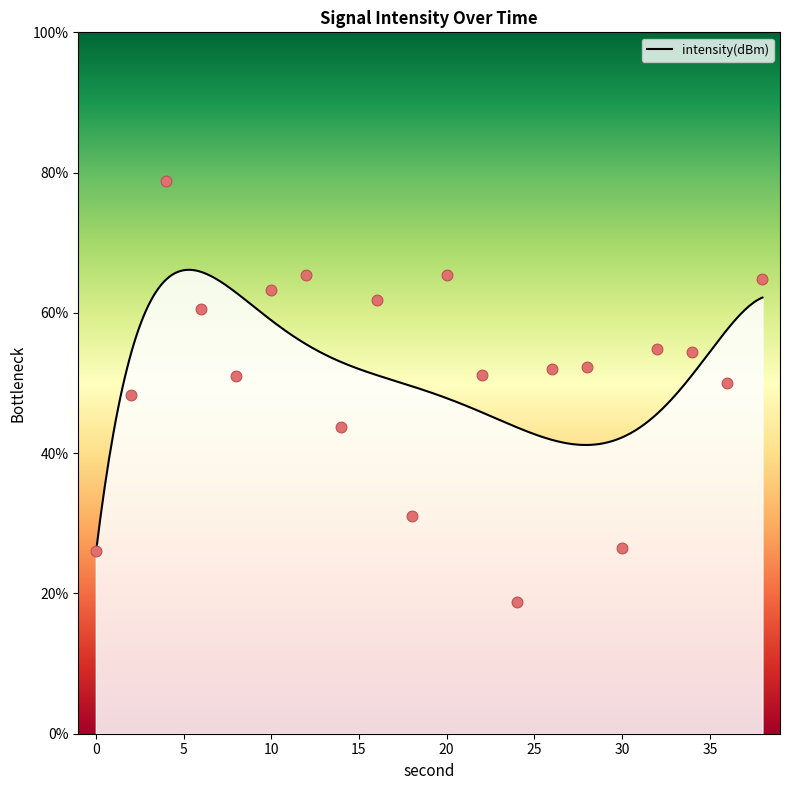

What is the change in value from 14 to 30?

-17.3